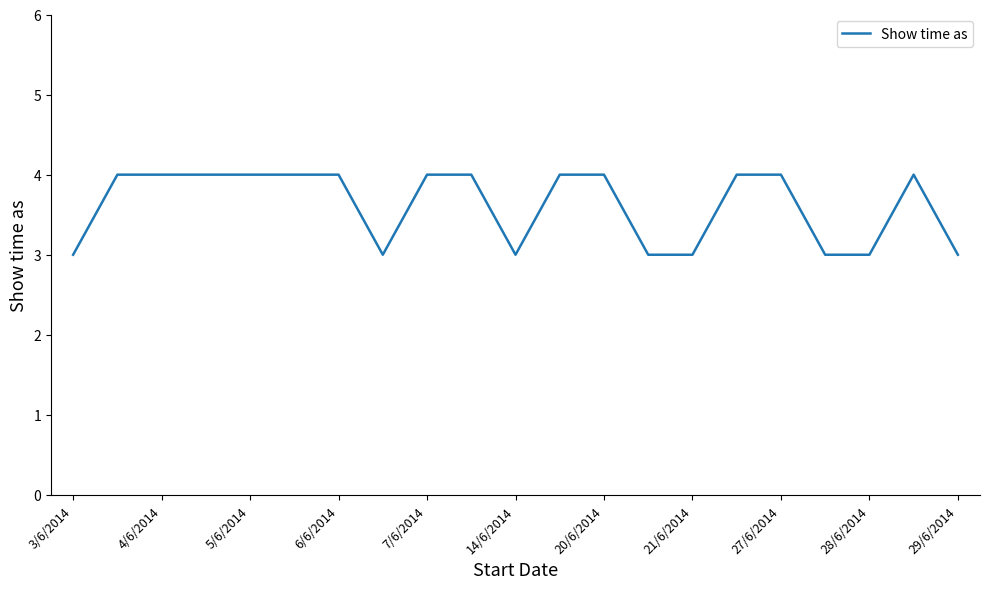

What is the minimum value shown in the chart?

3